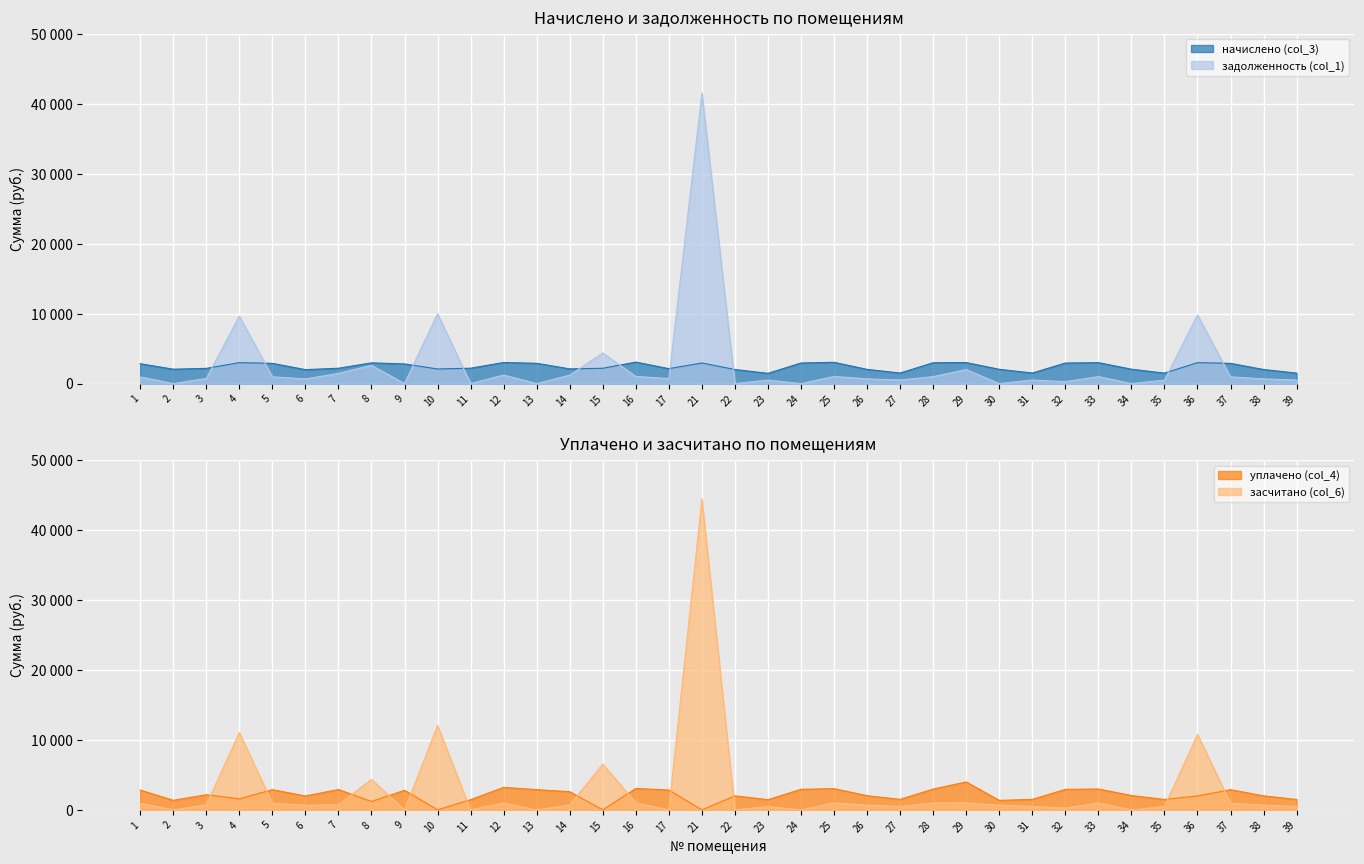

How many interior local peaks does the уплачено (col_4) series have?

11